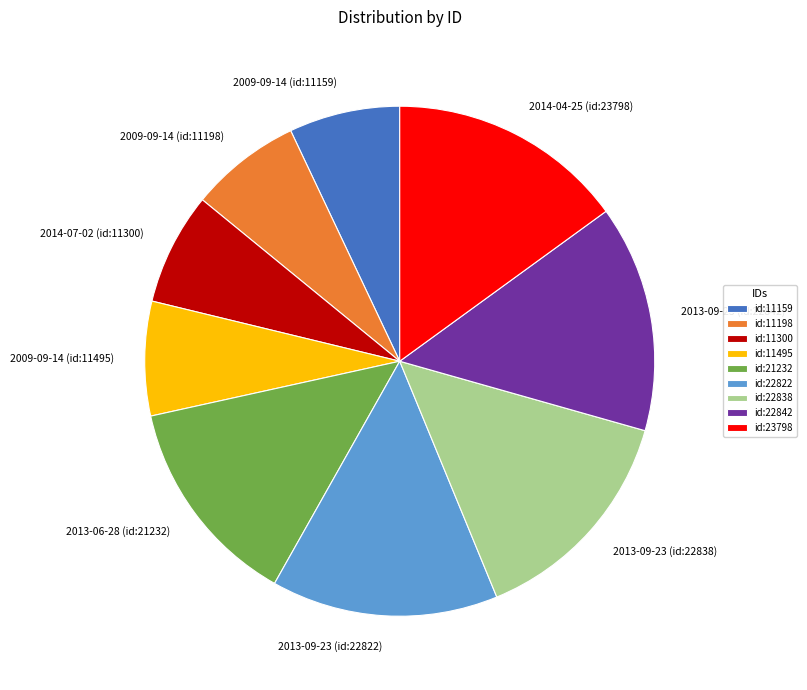

Is it true that 2013-09-23 (id:22822) is 1% of the pie?

False